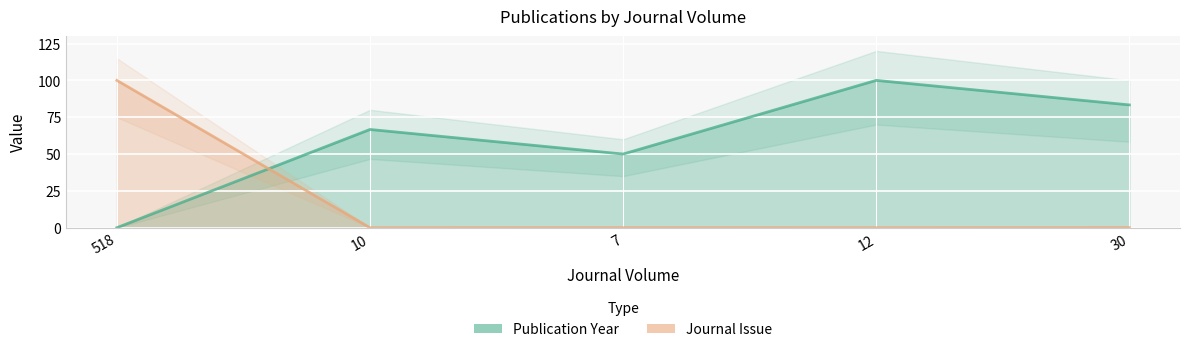

What is the approximate value of Journal Issue at 518?

100.0